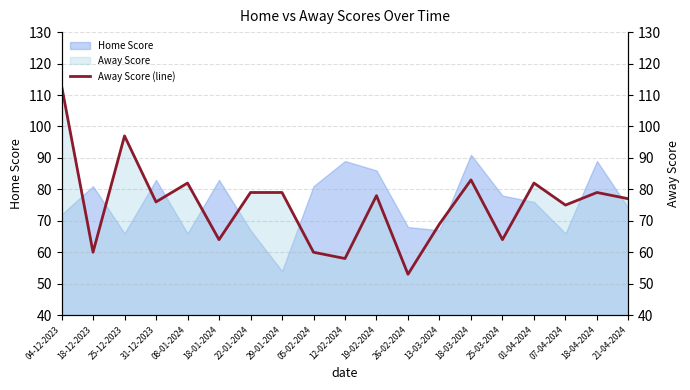

Reading left to right, transcribe all the data shown in this chart.

113	60	97	76	82	64	79	79	60	58	78	53	69	83	64	82	75	79	77